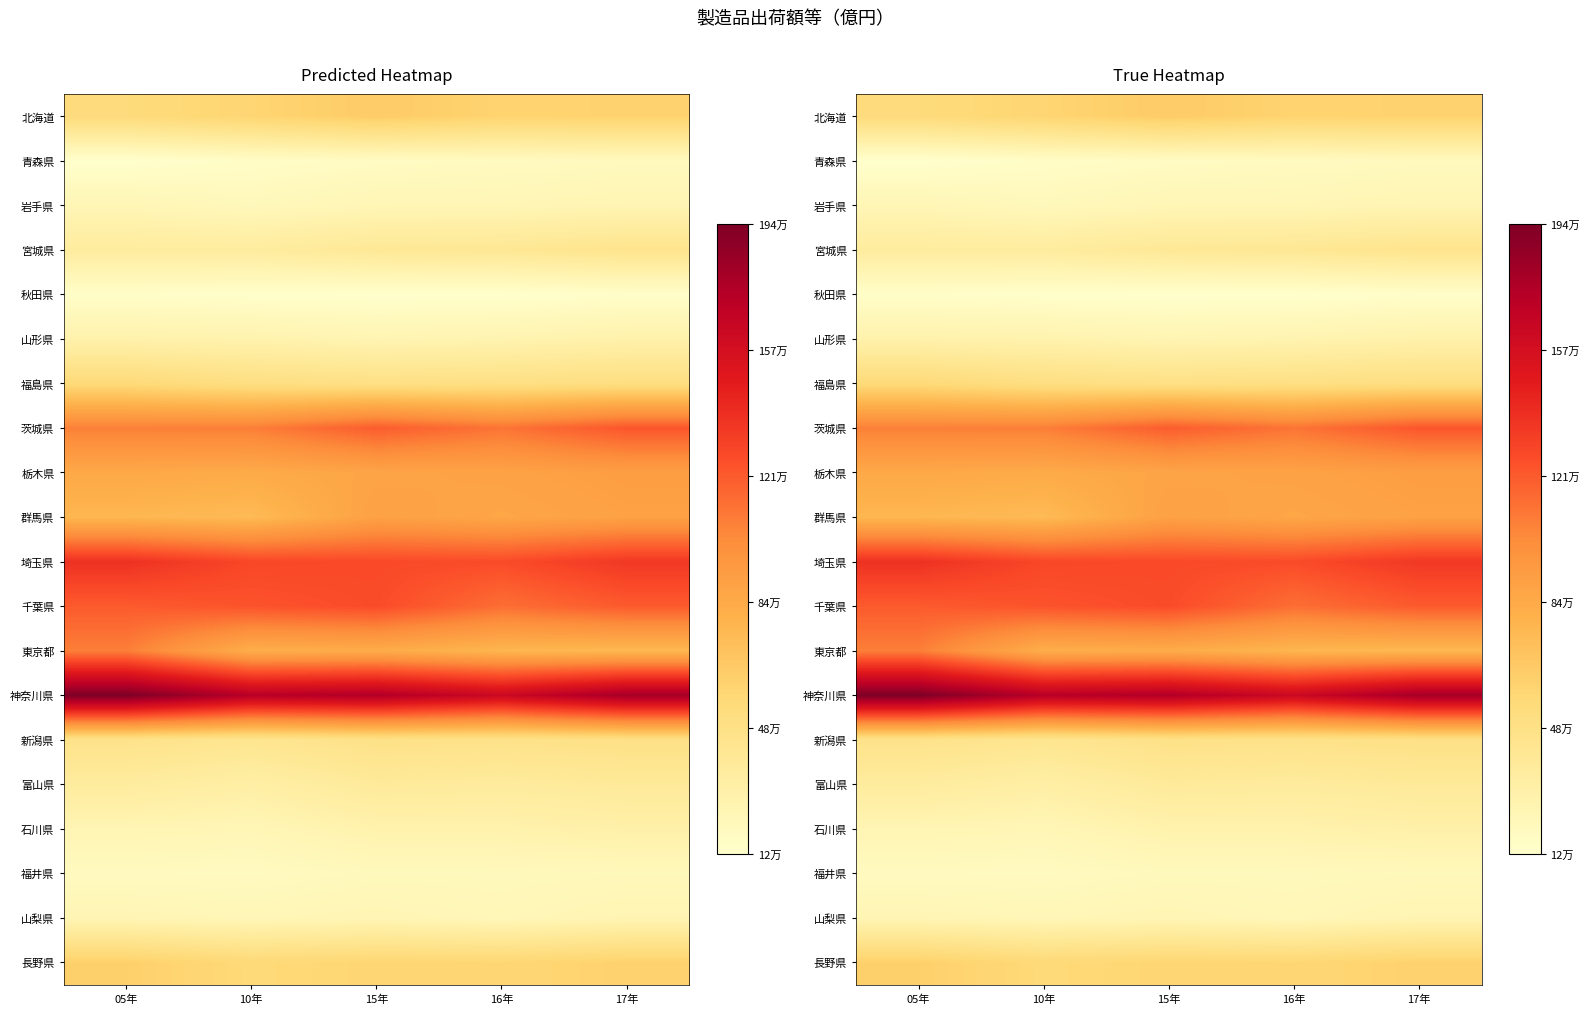

What is the total value across all series at 17年?

1287499.0